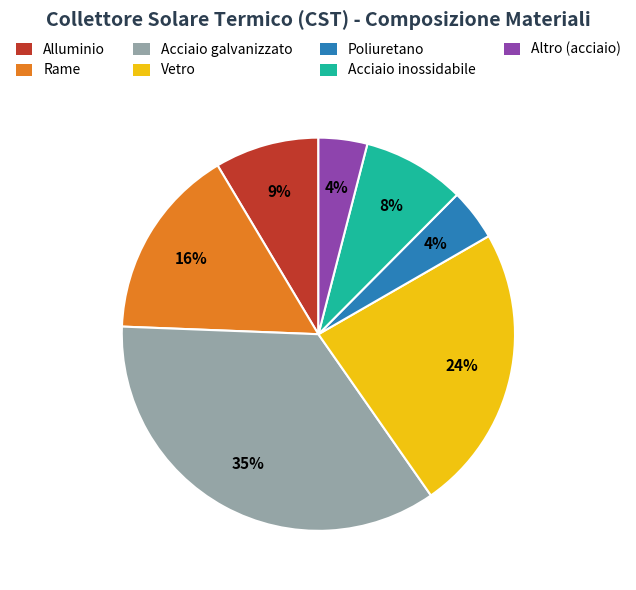

What is the largest slice in the pie chart?

Acciaio galvanizzato